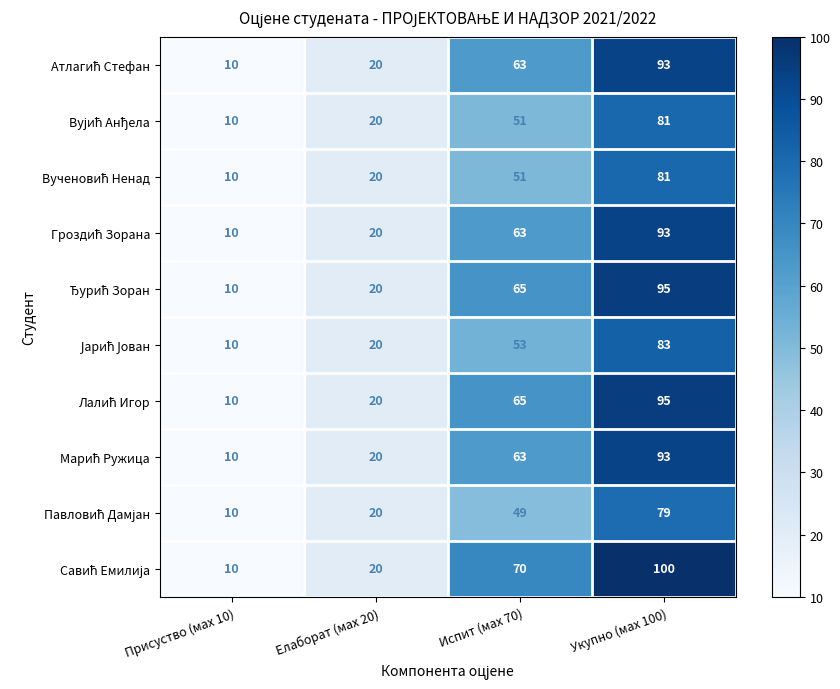

What is the total value across all series at Присуство (мах 10)?

100